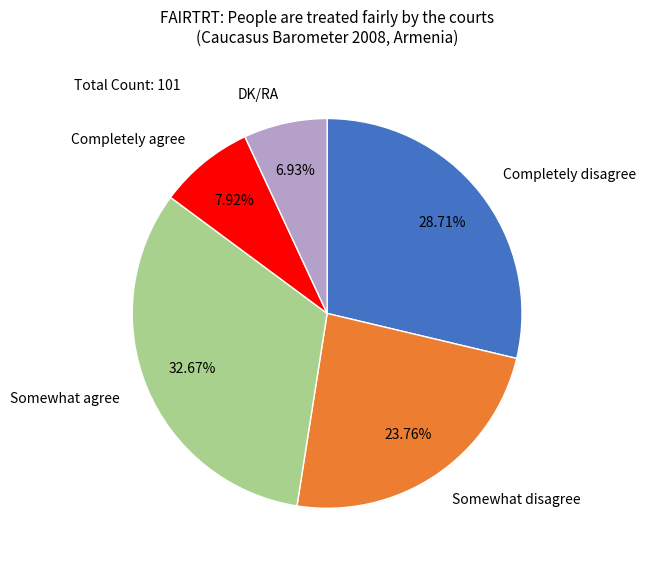

Does any single category account for the majority?

No